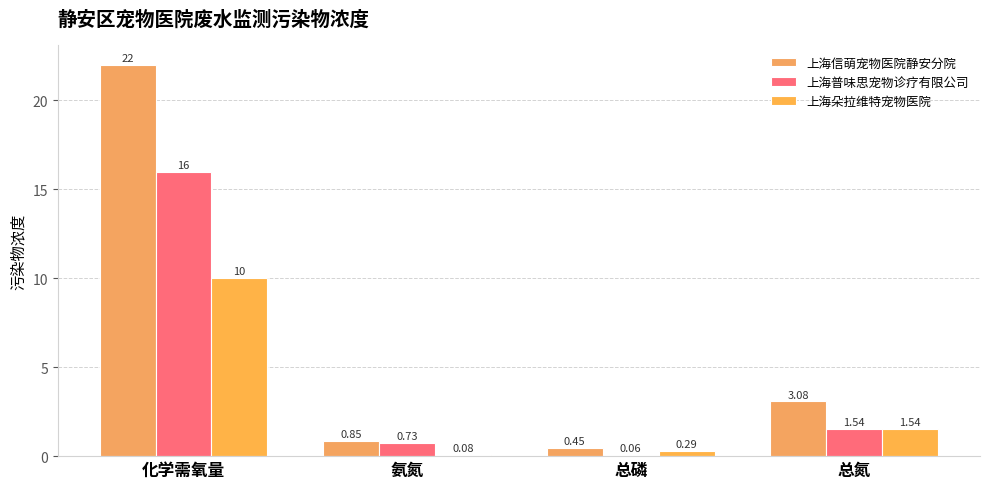

Is the value of 上海朵拉维特宠物医院 at 总磷 greater than the value of 上海信萌宠物医院静安分院 at 化学需氧量?

No